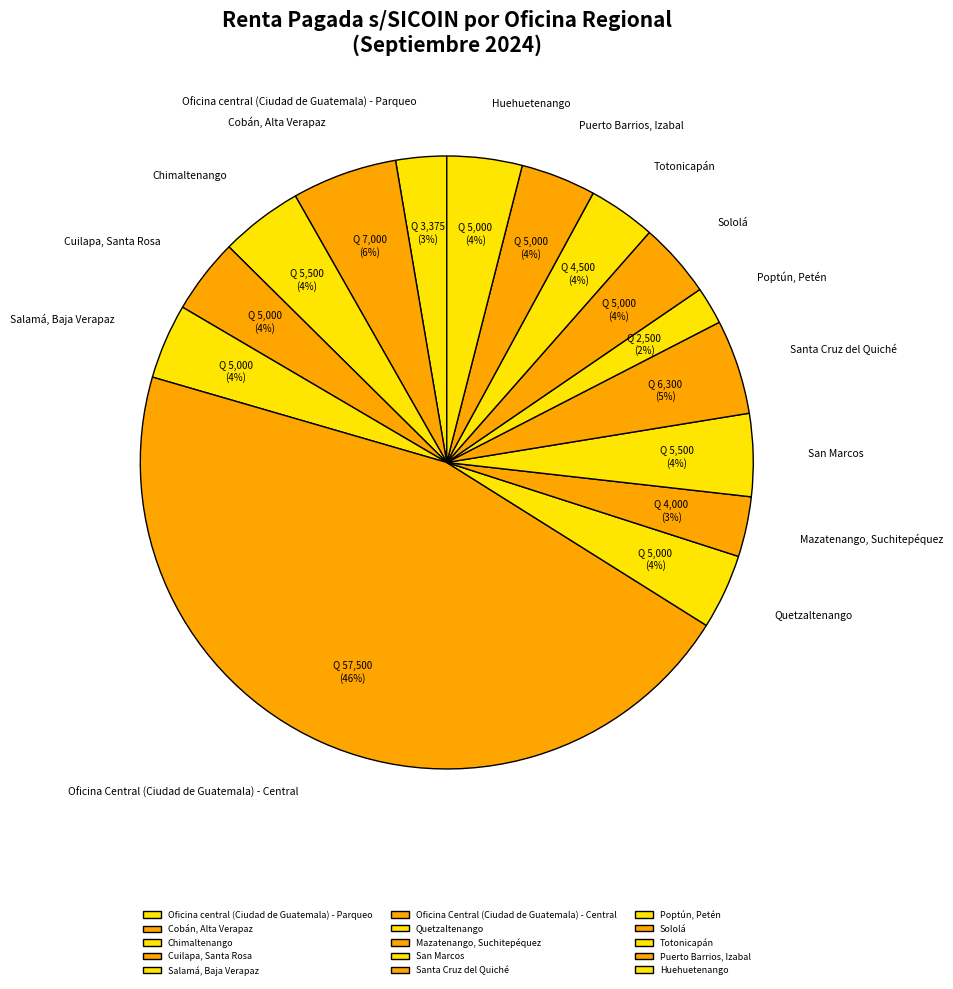

How many segments does this pie chart have?

15